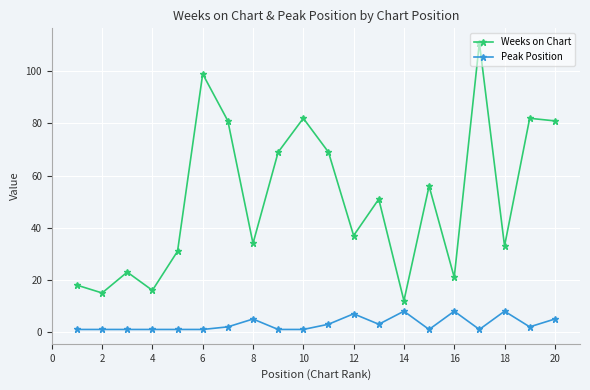

At how many categories does at least one series exceed 48?

10